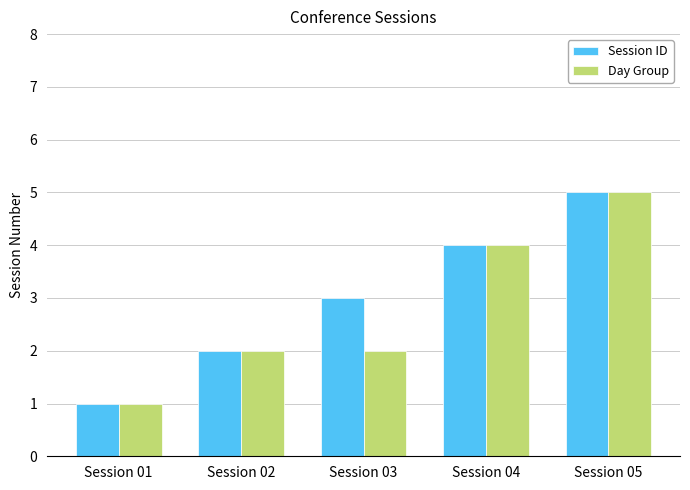

How many groups of bars are there?

5